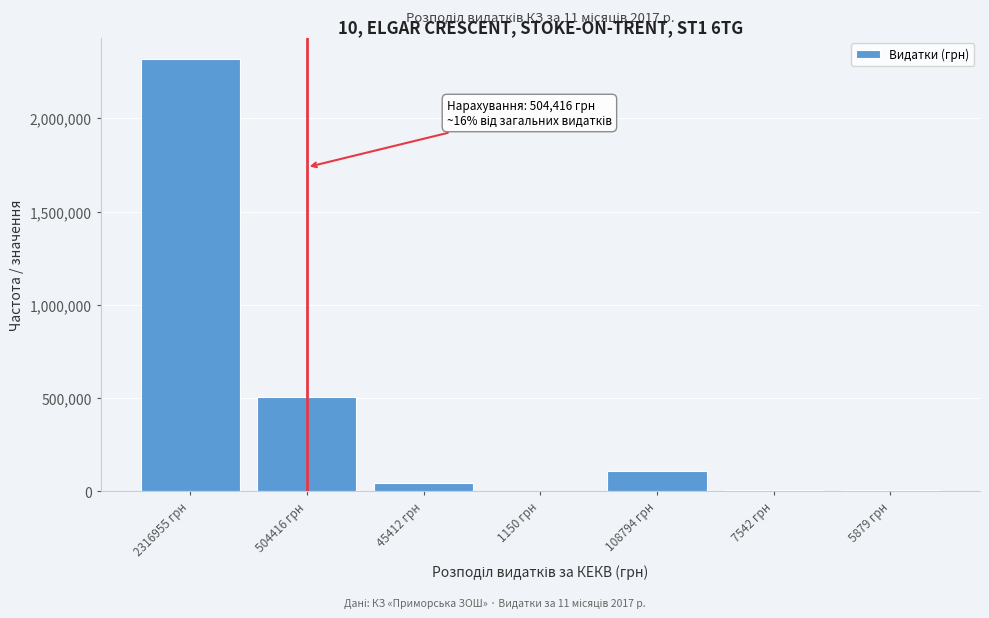

What is the maximum value shown in the chart?

2316955.9